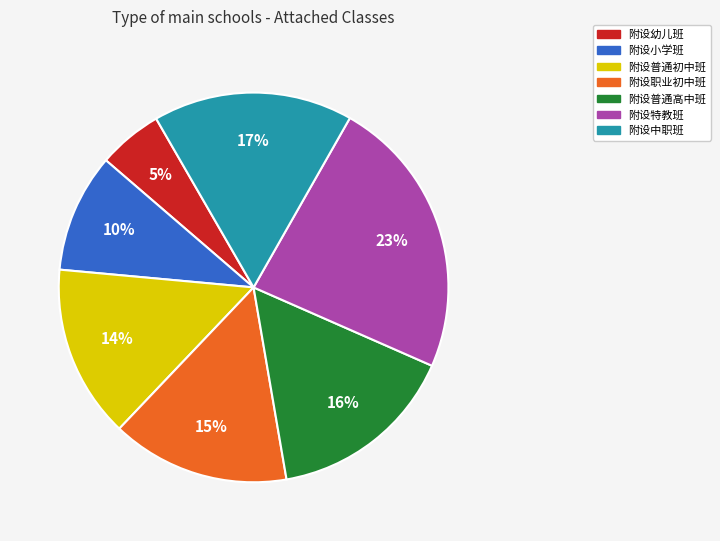

Approximately how many times larger is the value at 附设职业初中班 compared to 附设小学班?

1.5